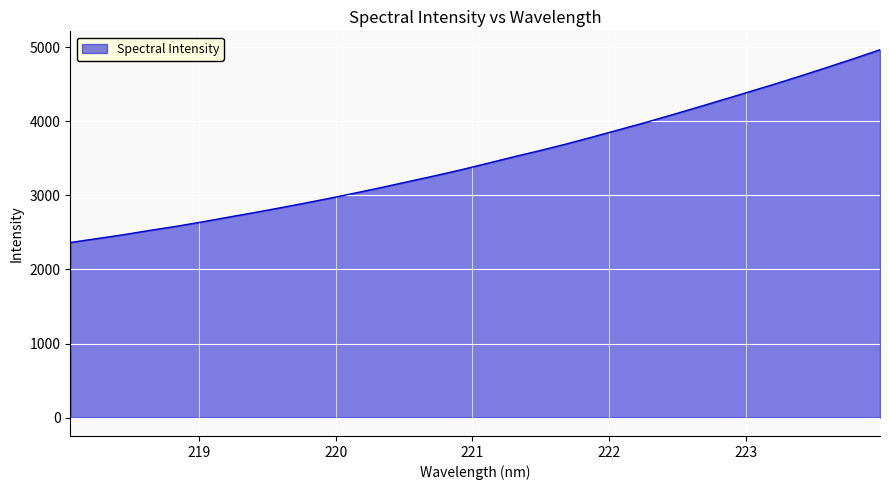

What is the minimum value shown in the chart?

2364.6